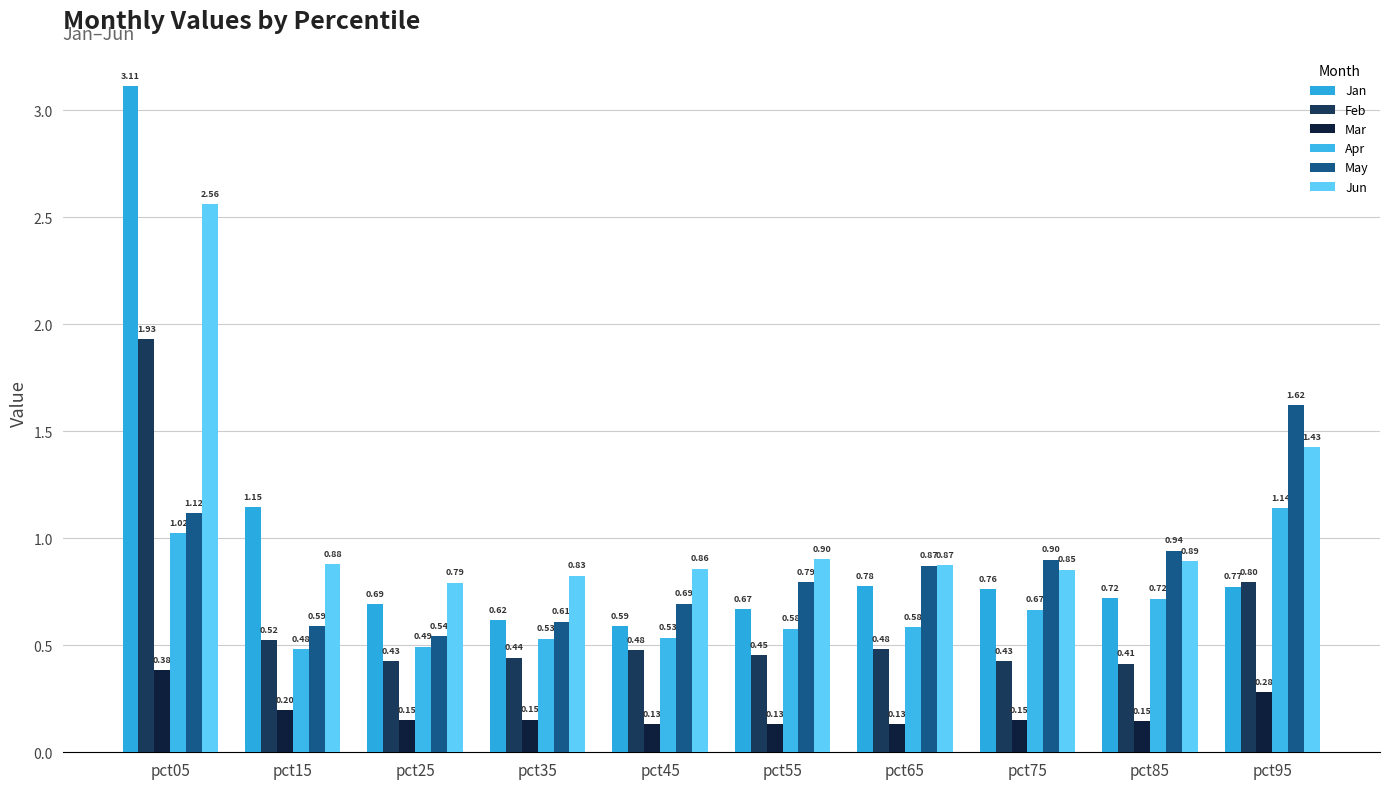

What is the difference between the maximum and minimum values in the May series?

1.1